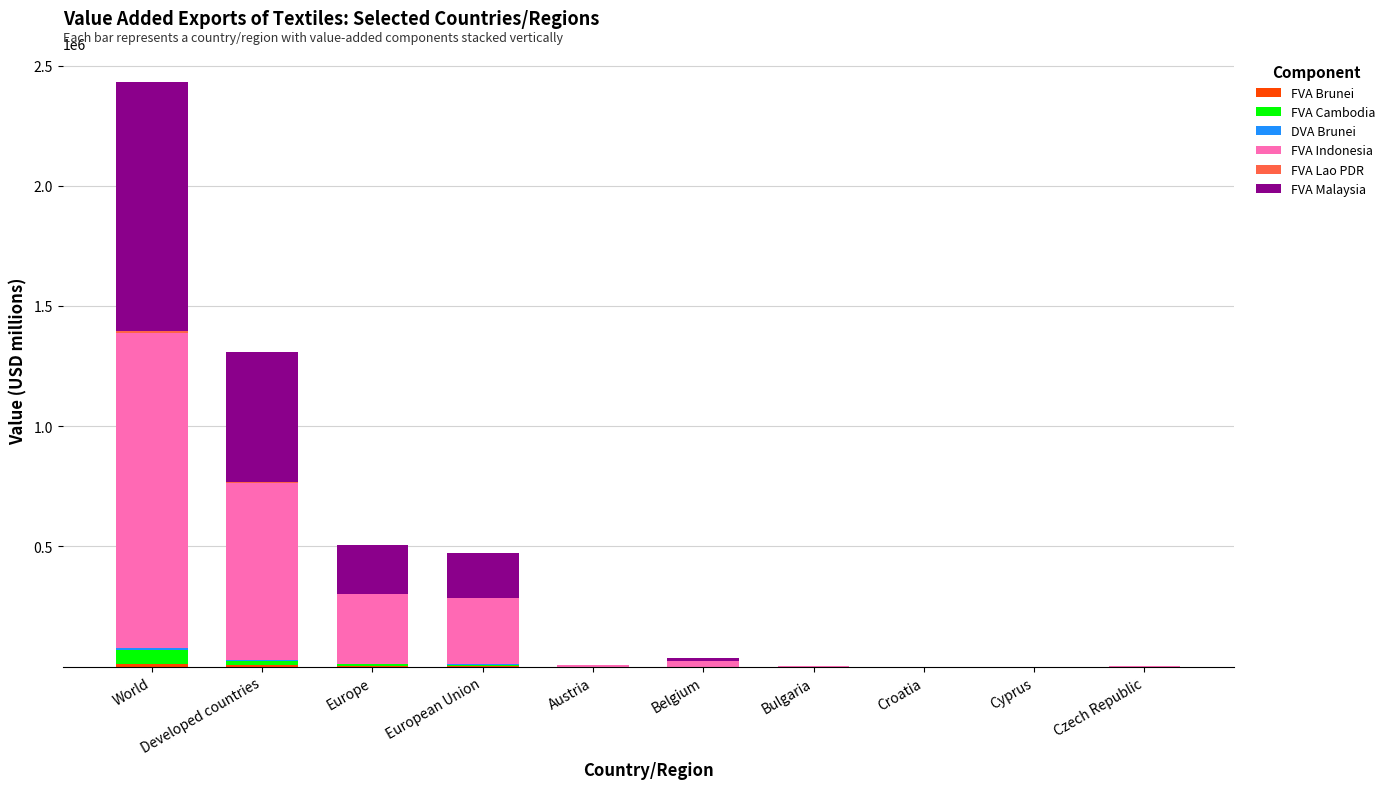

True or false: FVA Lao PDR has a value of 2048.1 at World.

False